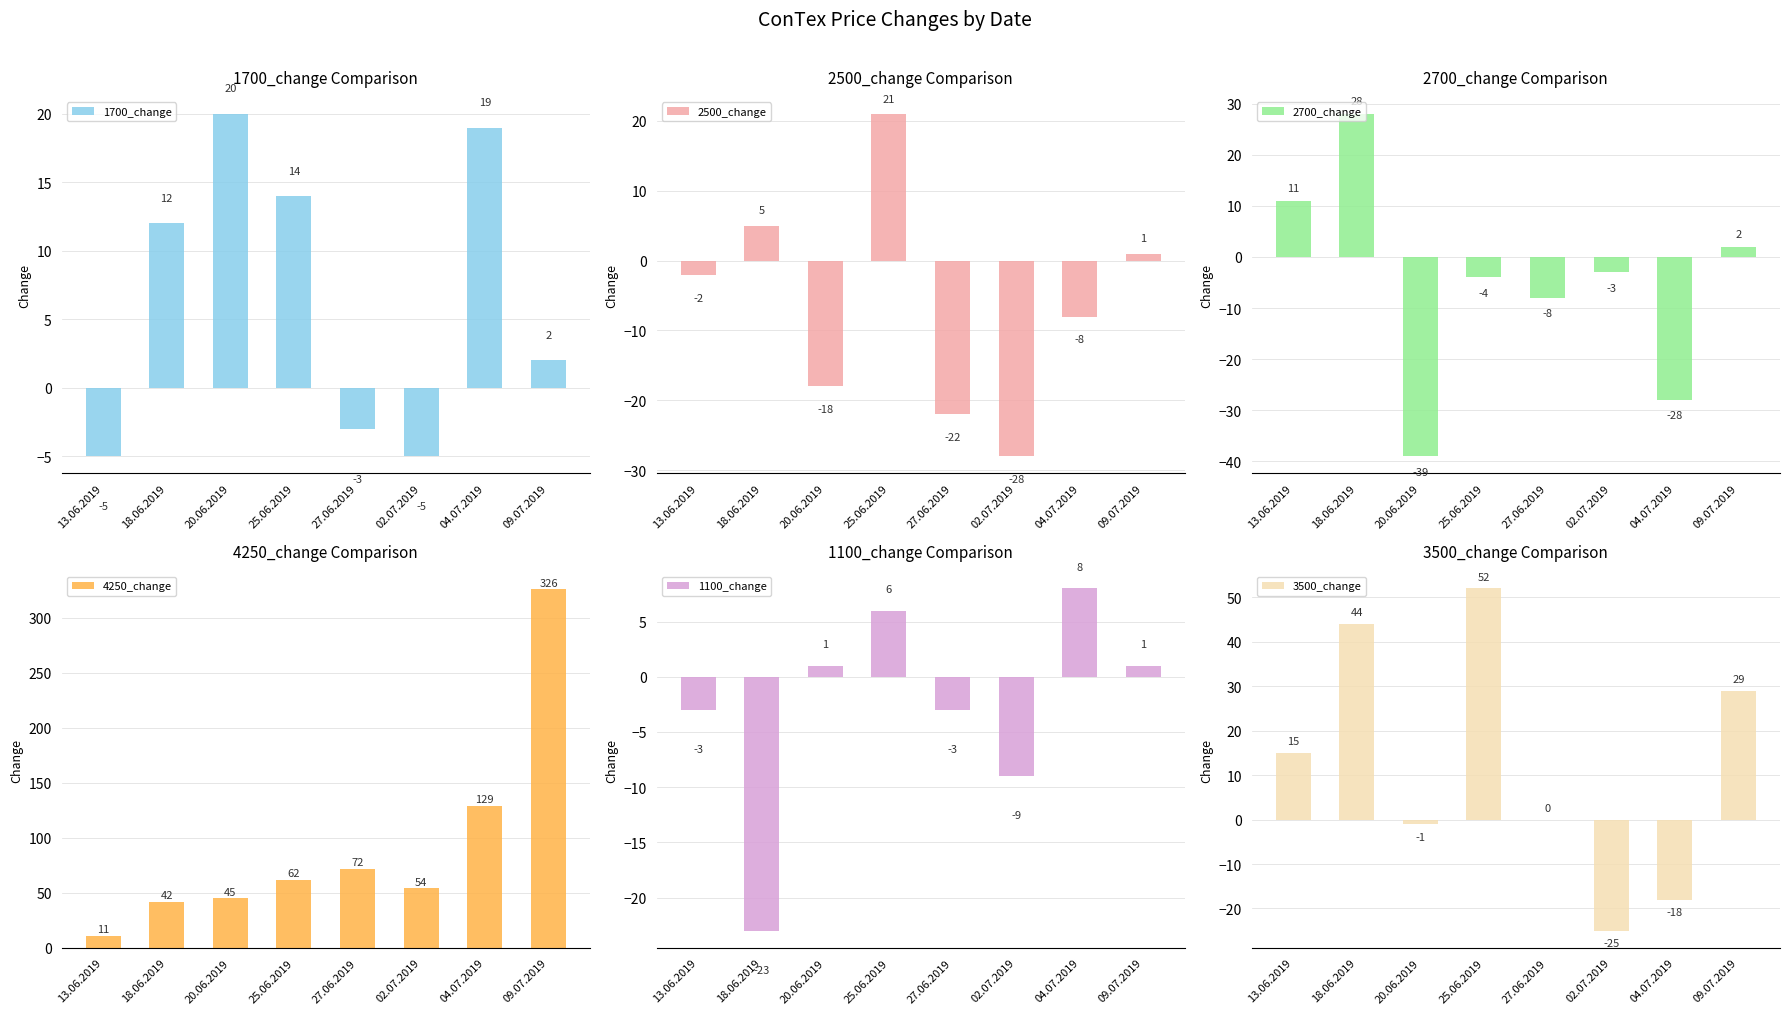

List the series in order of their peak value, lowest first.

1100_change, 1700_change, 2500_change, 2700_change, 3500_change, 4250_change